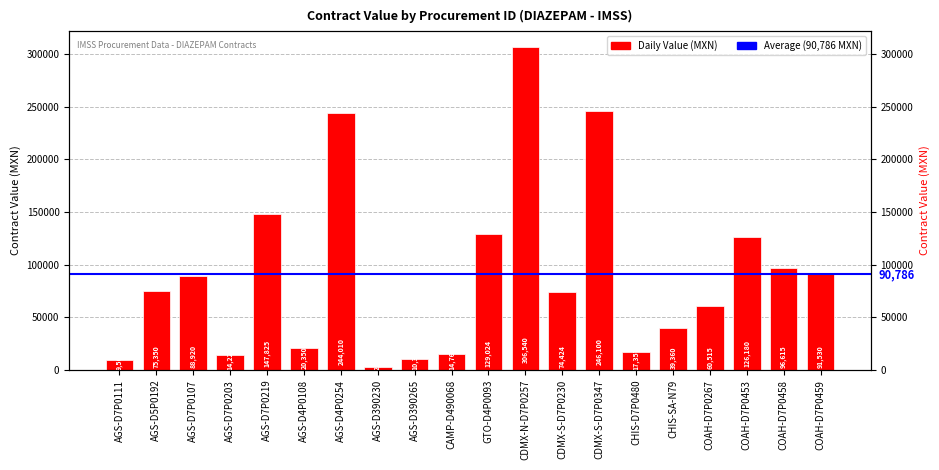

How many values are below 75350?

10